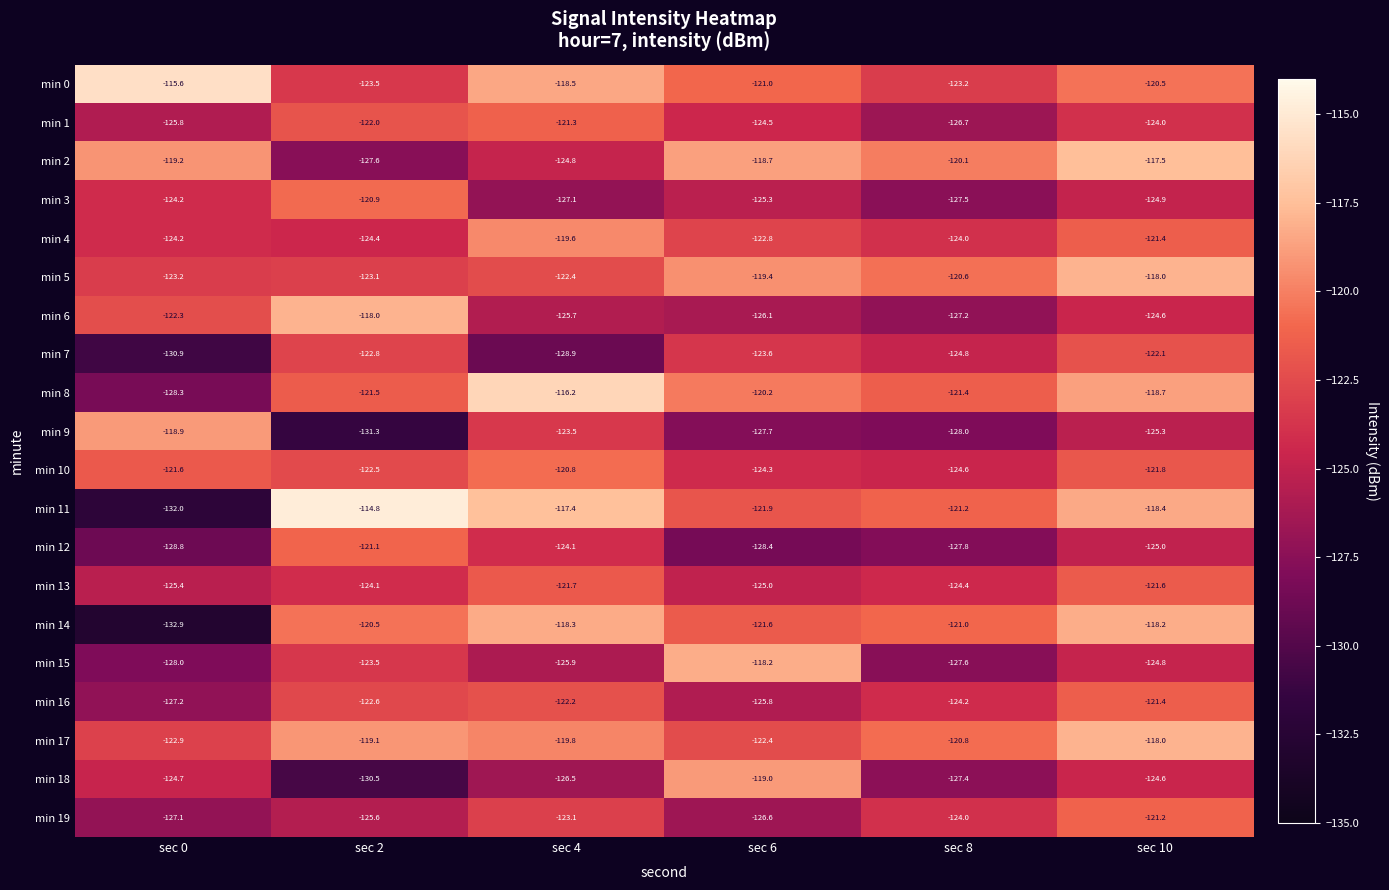

What is the sum of all min 19 values?

-747.6